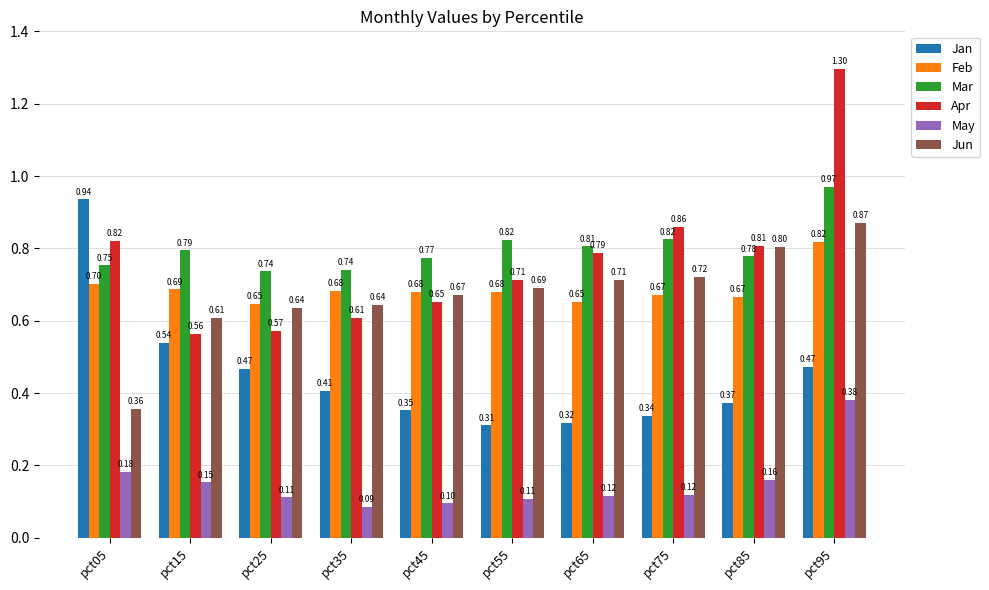

At which label does Apr reach its peak?

pct95